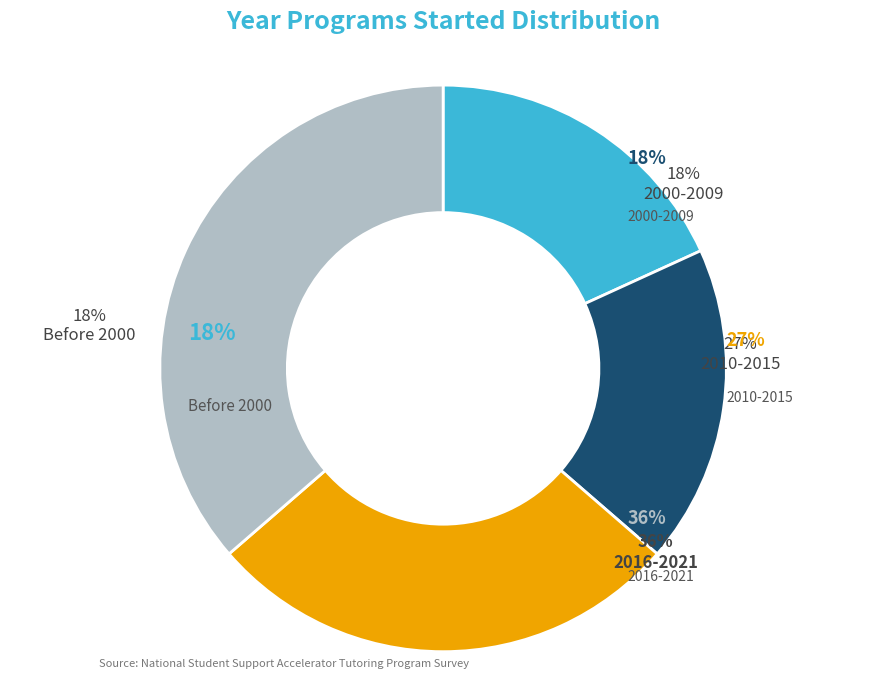

Does University of Oregon Center on Teaching represent more than half of the total?

No